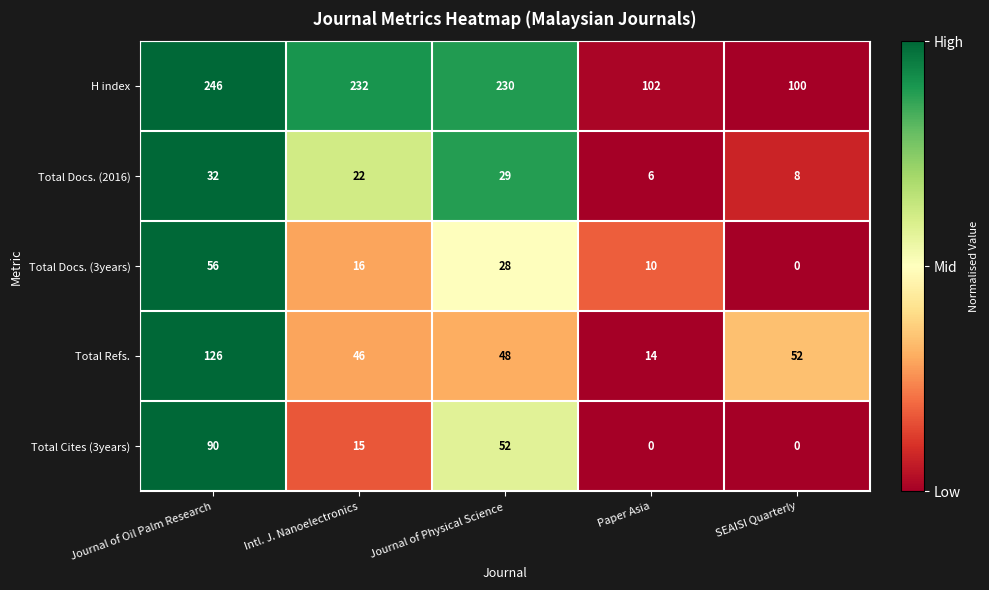

Rank the series at Paper Asia from highest to lowest value.

H index, Total Refs., Total Docs. (3years), Total Docs. (2016), Total Cites (3years)